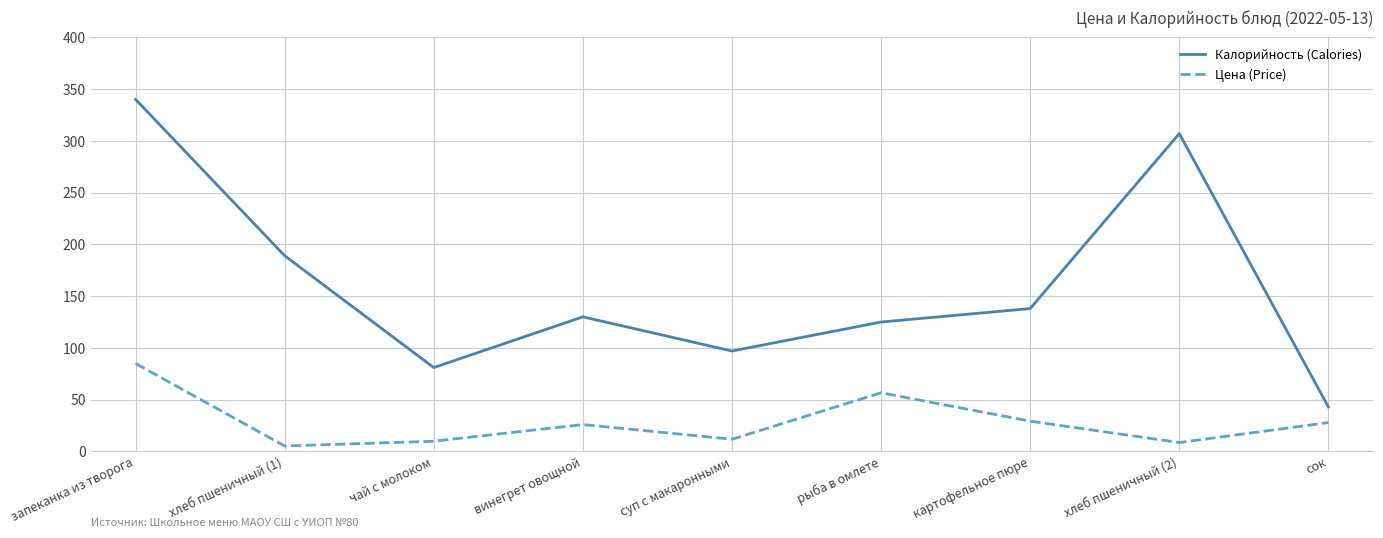

At which category does Цена (Price) reach its first local peak?

винегрет овощной